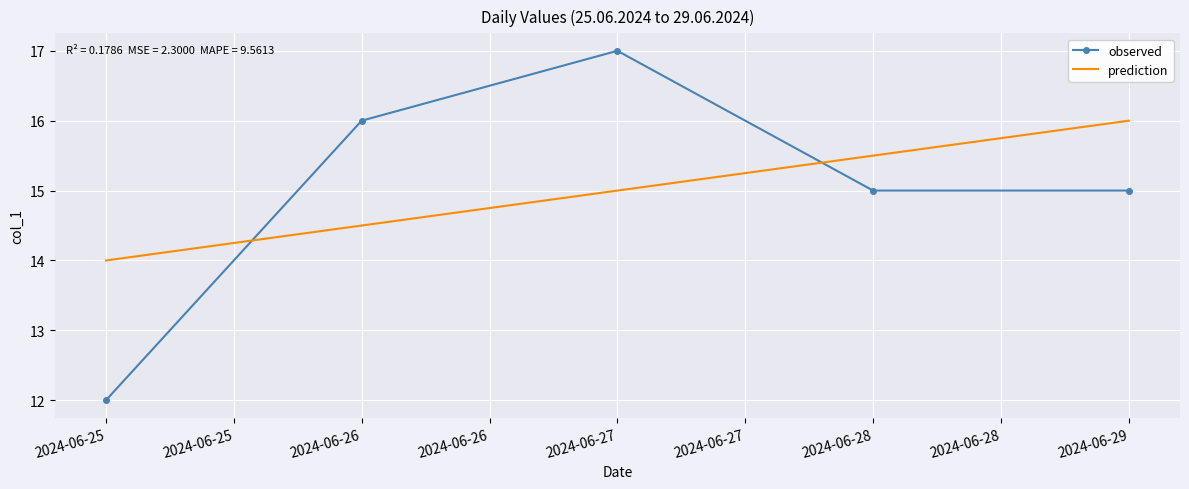

Which series has the widest spread of values?

observed